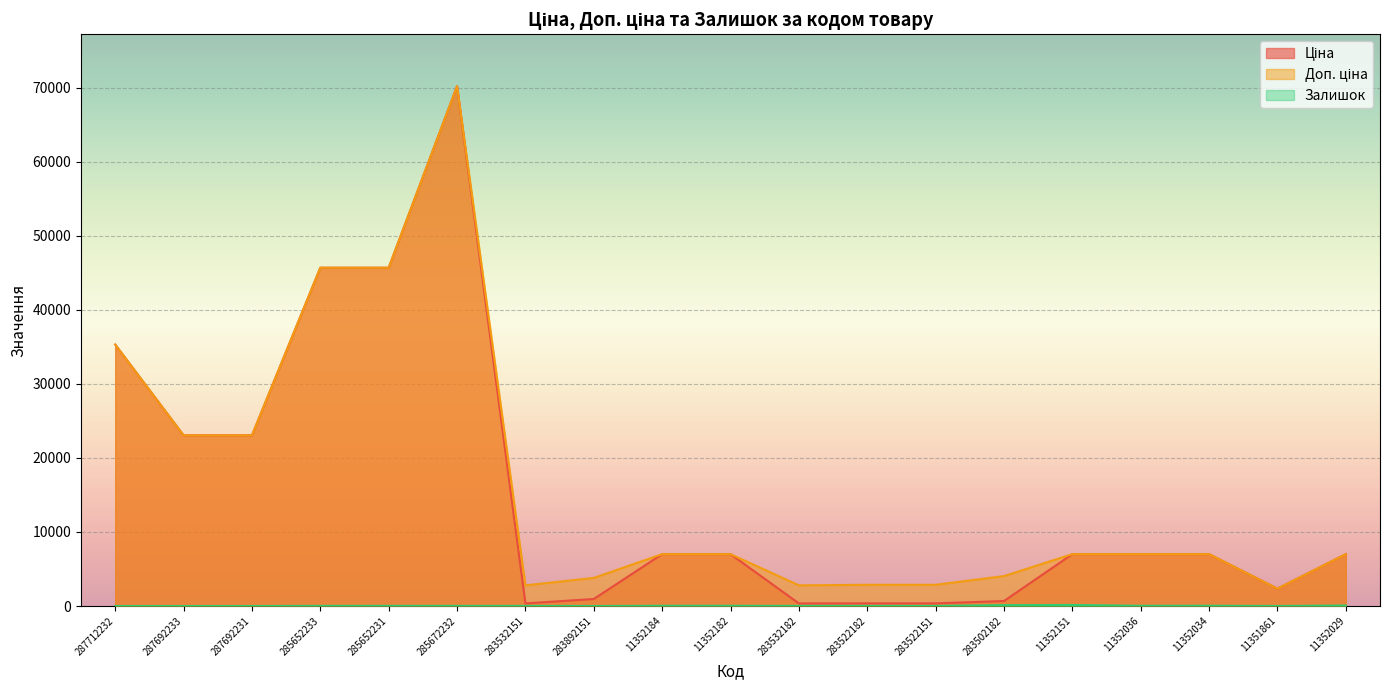

True or false: Залишок and Ціна cross at least once.

False